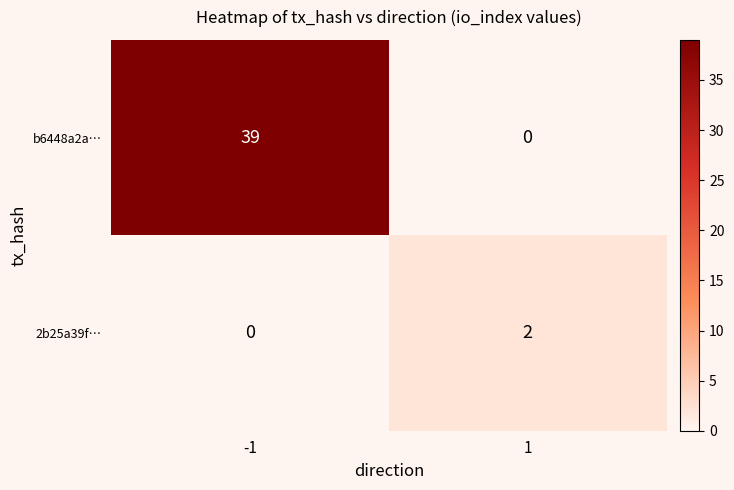

True or false: b6448a2a… has a value of 66 at -1.

False